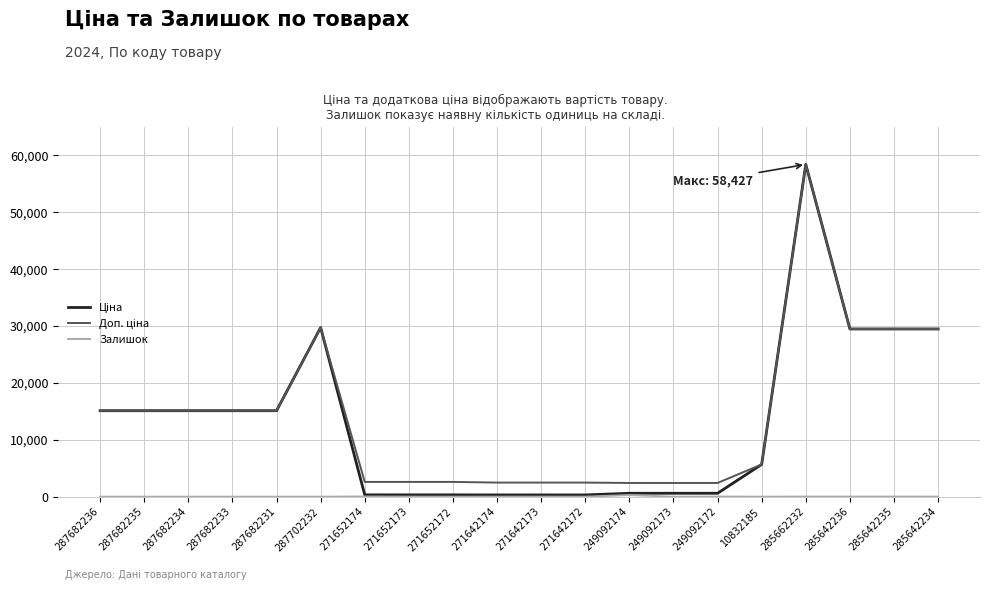

At which category does the chart reach its peak across all series?

285662232